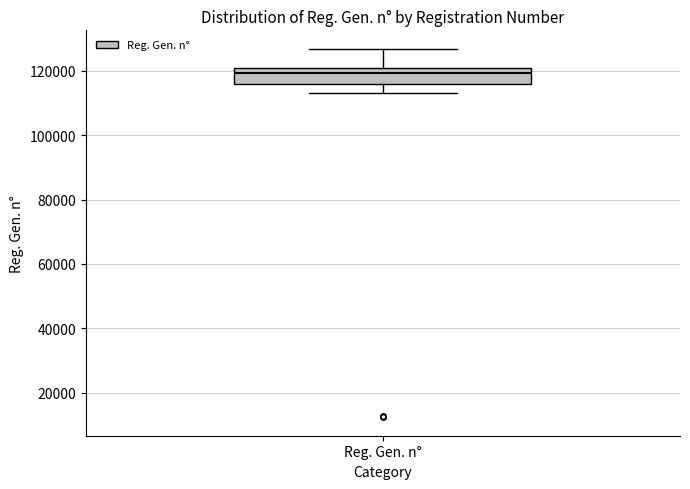

Transcribe this box plot: give where the median line is, the range the box spans, and where the two whiskers end, as read against the y-axis. The values are not printed on the chart, so give them approximately, as read against the axis.

median 120000 (just below the box's upper edge), box 116000 to 120000, whiskers 114000 to 126000